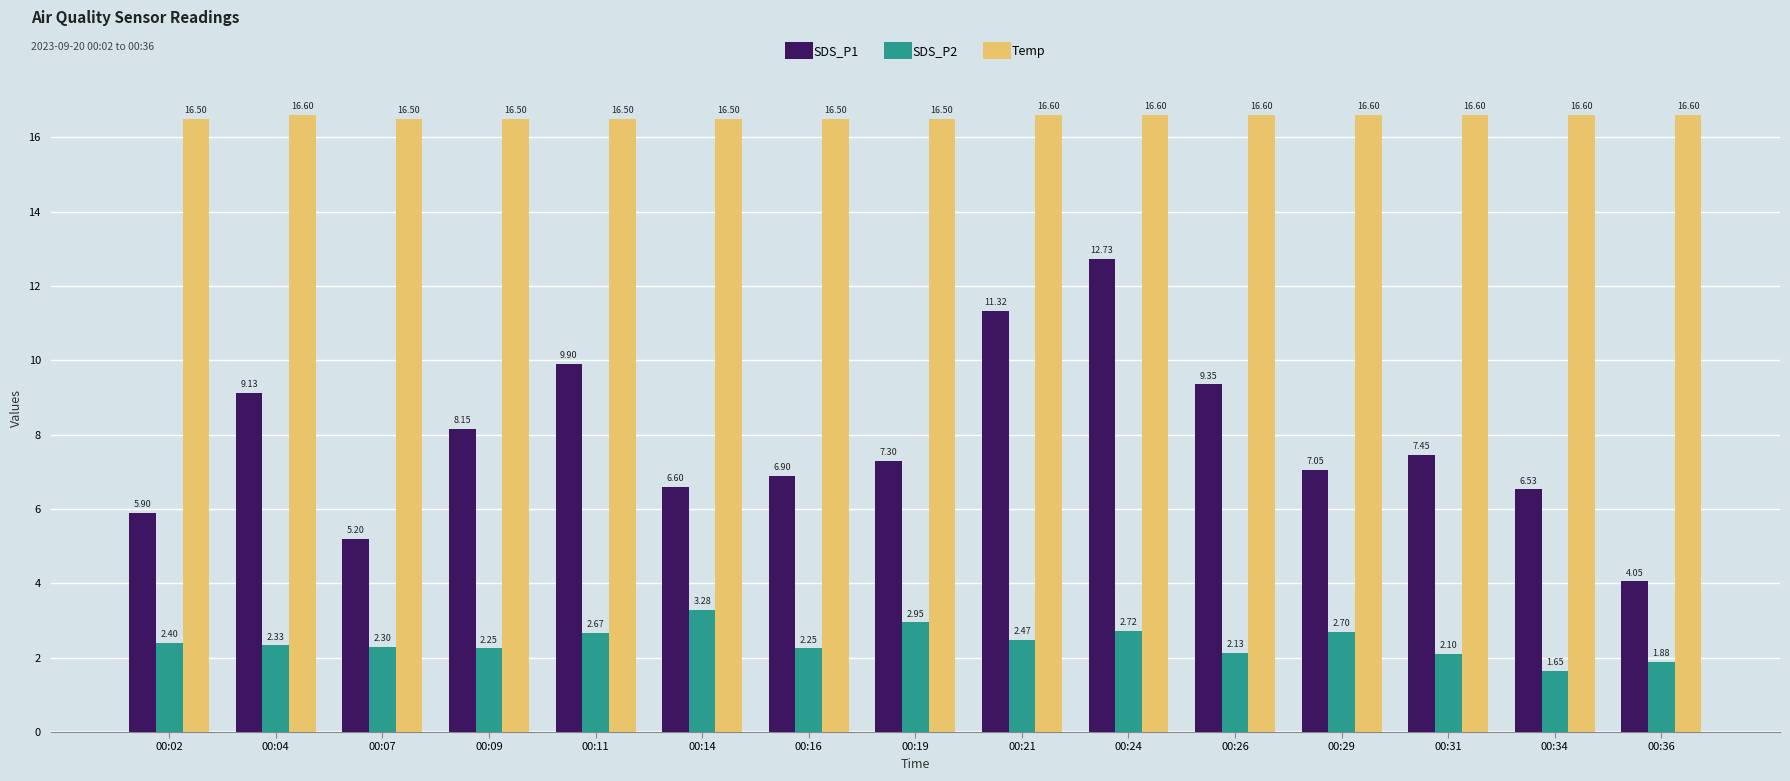

What is the value of the Temp bar at the 5th from the left?

16.5